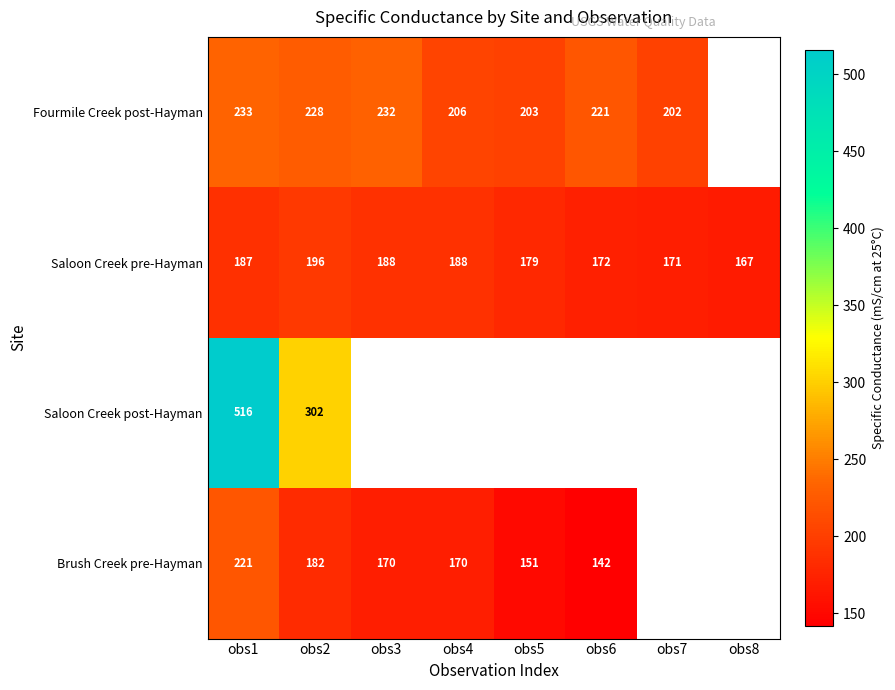

The value of Fourmile Creek post-Hayman at obs6 is 390. True or false?

False